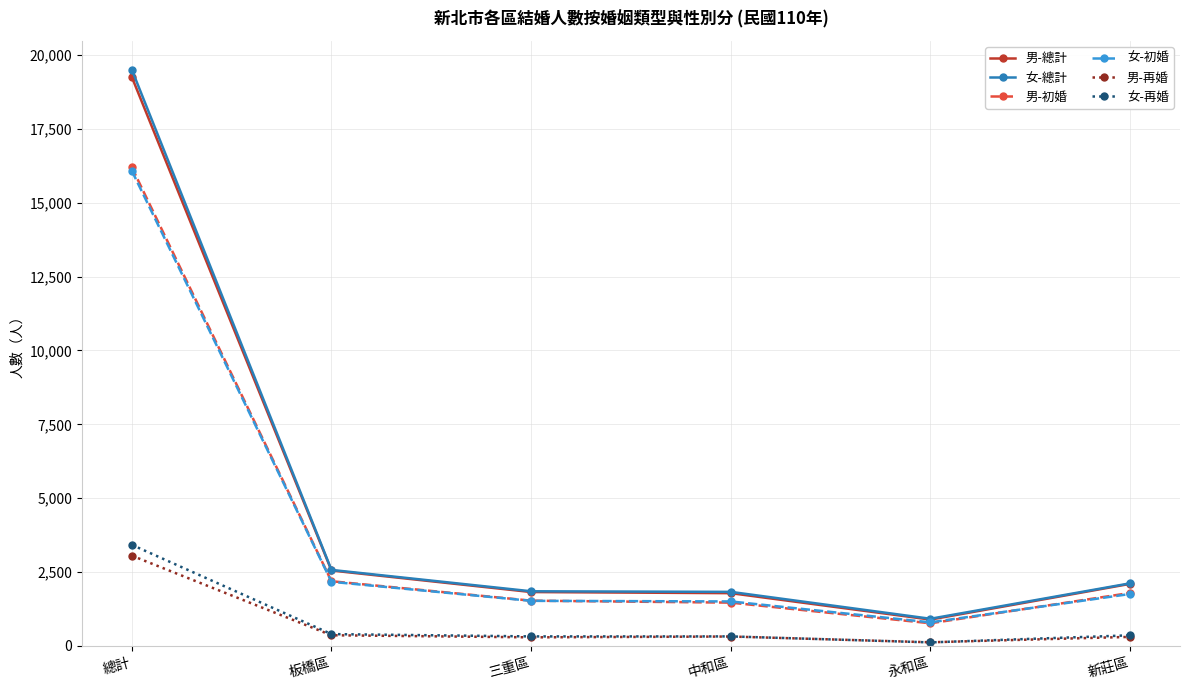

True or false: 女-初婚 has more than 2 interior local peaks.

False